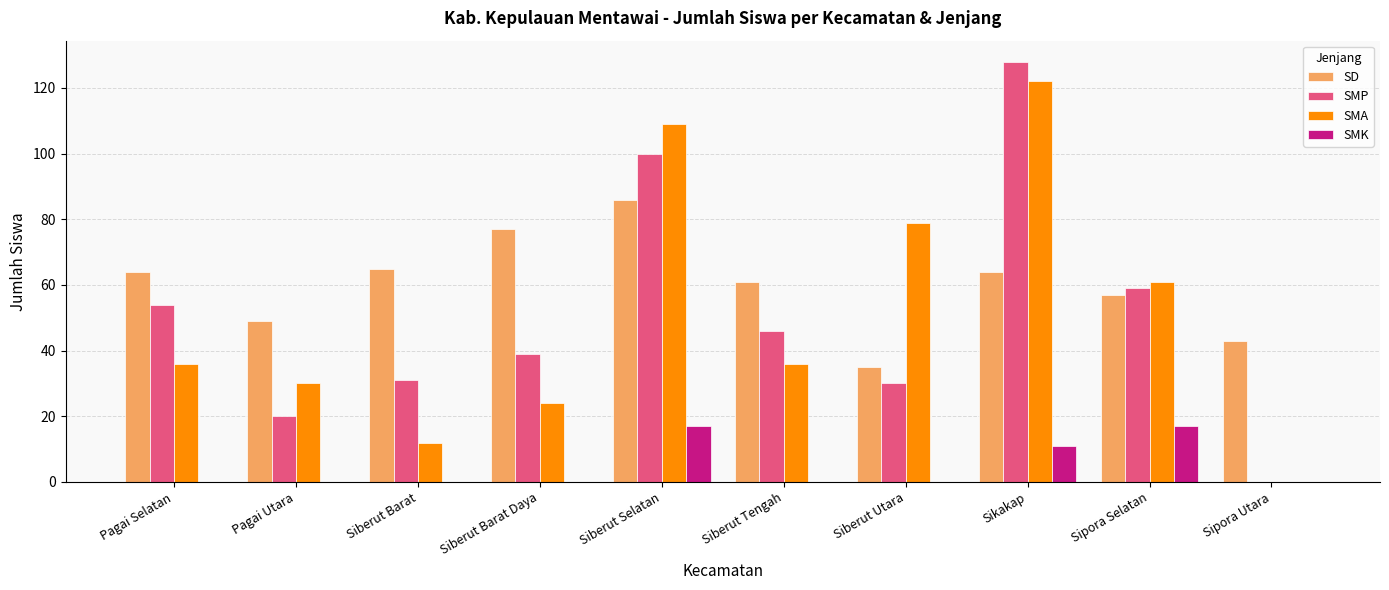

Which series has the largest total across all categories?

SD